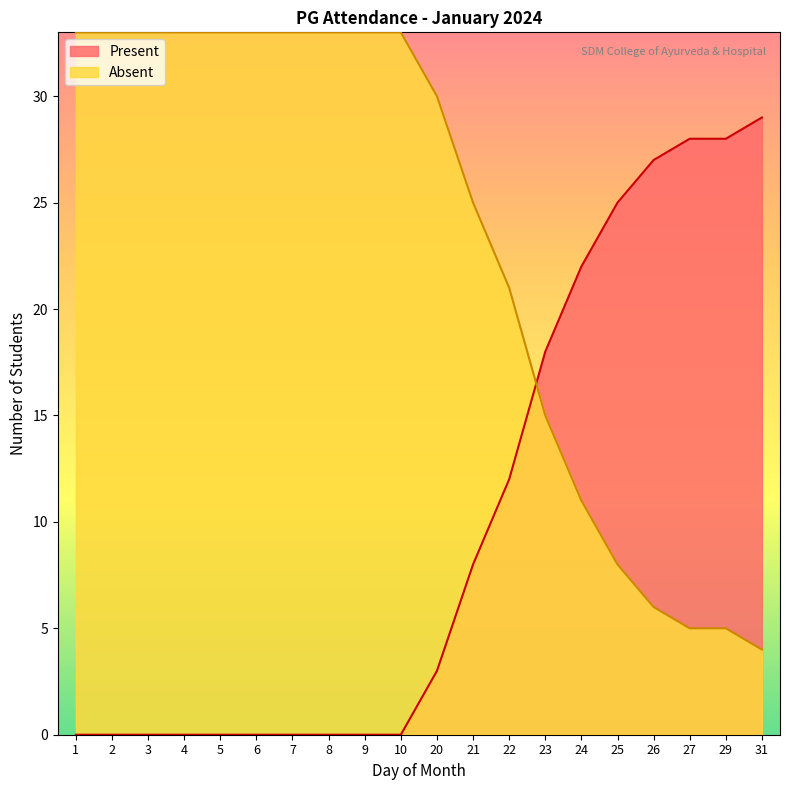

How many intersections are there between Present and Absent?

1